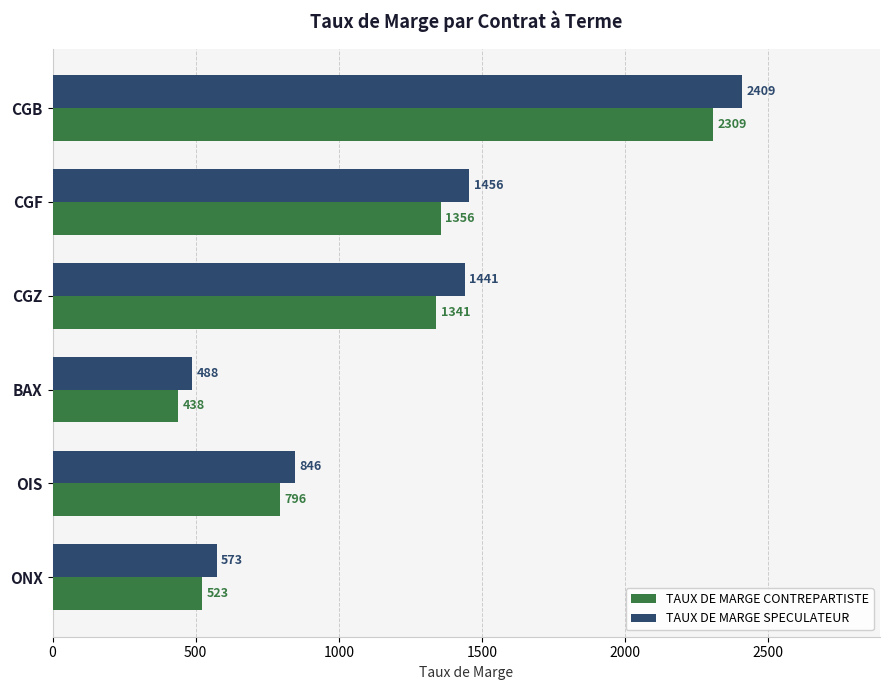

What are all the series names shown in the legend?

TAUX DE MARGE CONTREPARTISTE, TAUX DE MARGE SPECULATEUR